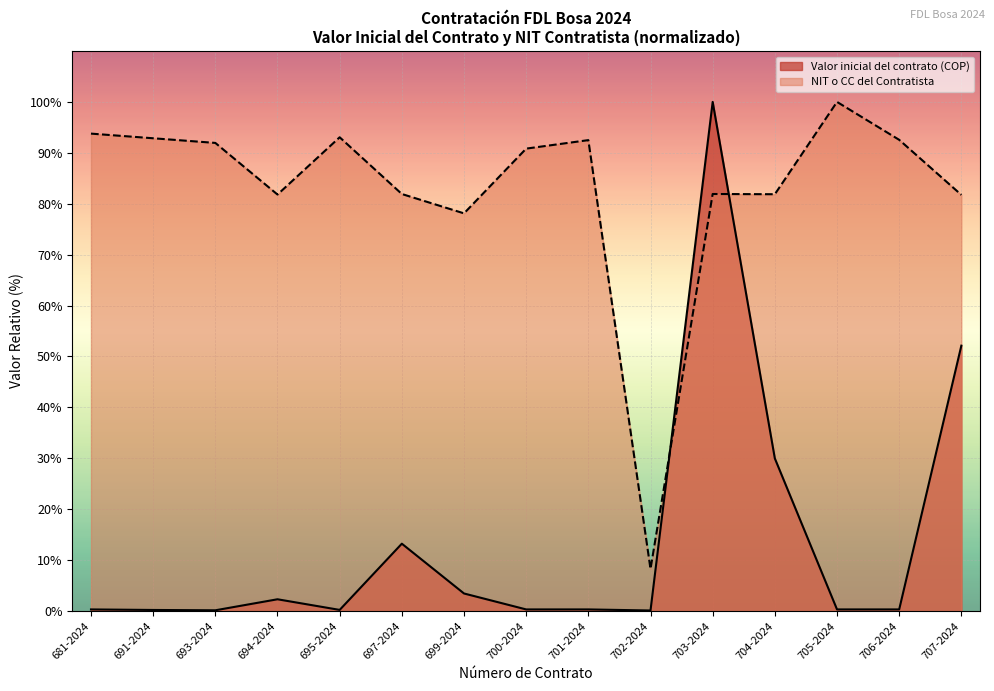

What is the label of the 4th point from the left?

694-2024